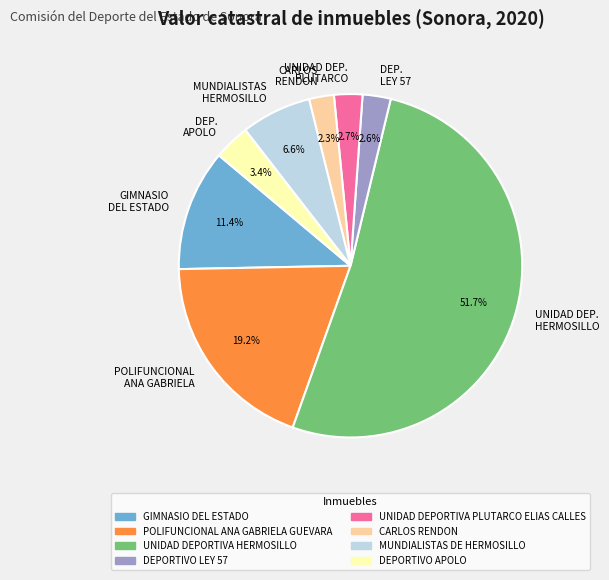

Which has a higher value, UNIDAD DEP. PLUTARCO or POLIFUNCIONAL ANA GABRIELA?

POLIFUNCIONAL ANA GABRIELA